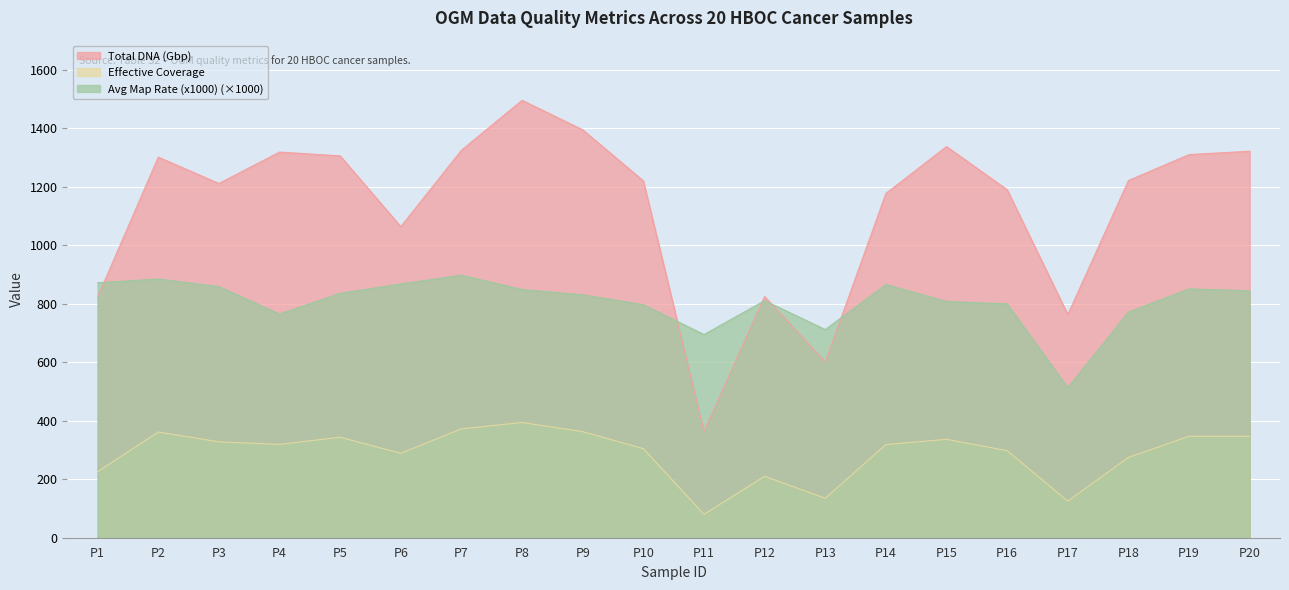

How many data points in Avg Map Rate (x1000) are less than 836?

10